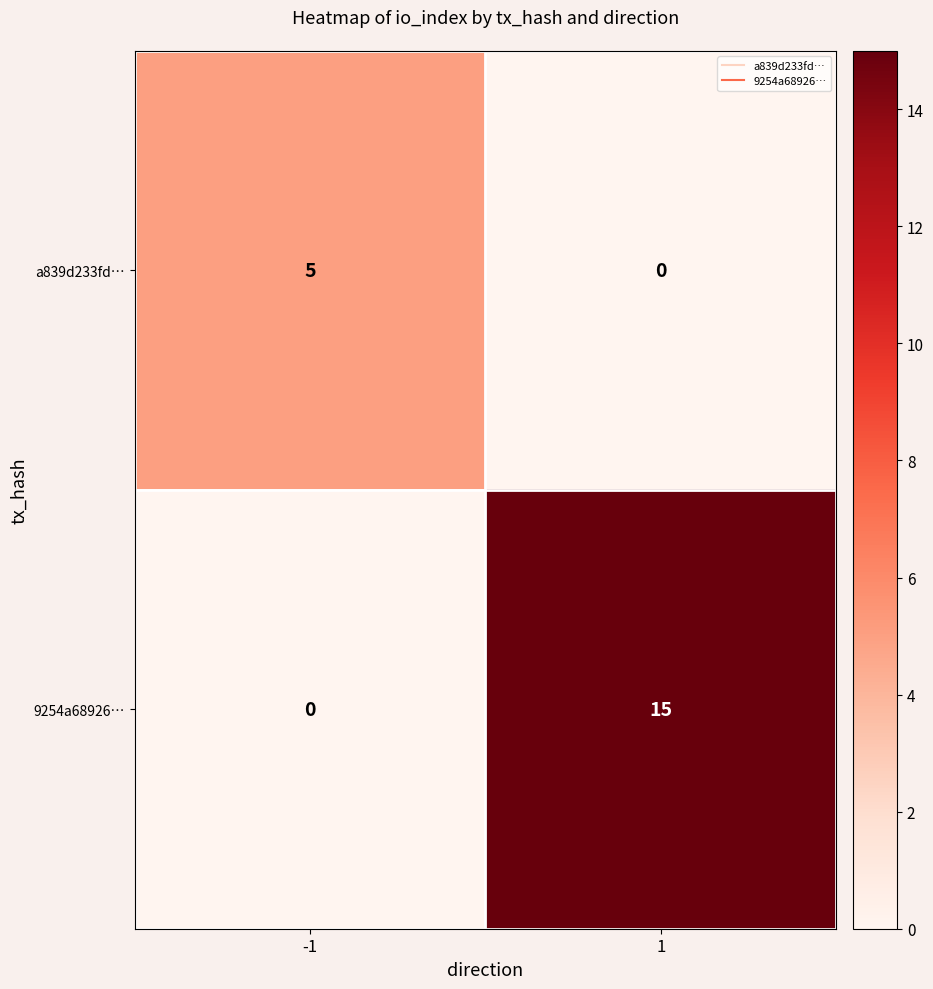

Is the value of 9254a68926… at 1 greater than the value of a839d233fd… at 1?

Yes